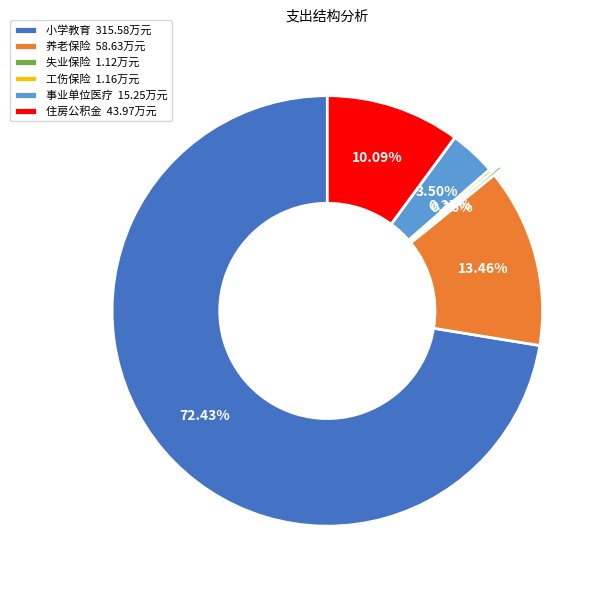

Does 事业单位医疗 represent more than half of the total?

No